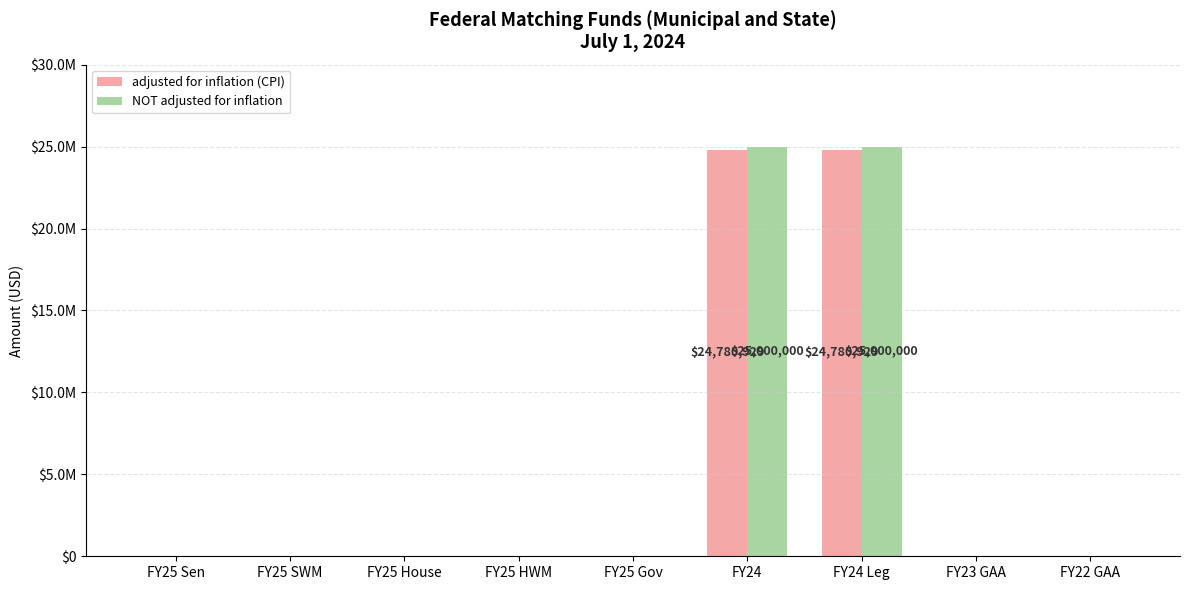

What are all the series names shown in the legend?

adjusted for inflation (CPI), NOT adjusted for inflation